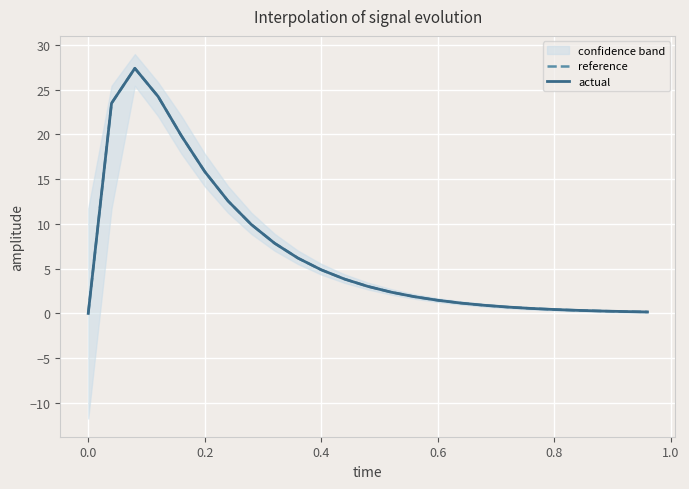

List the series in order of their overall mean, lowest first.

actual, reference